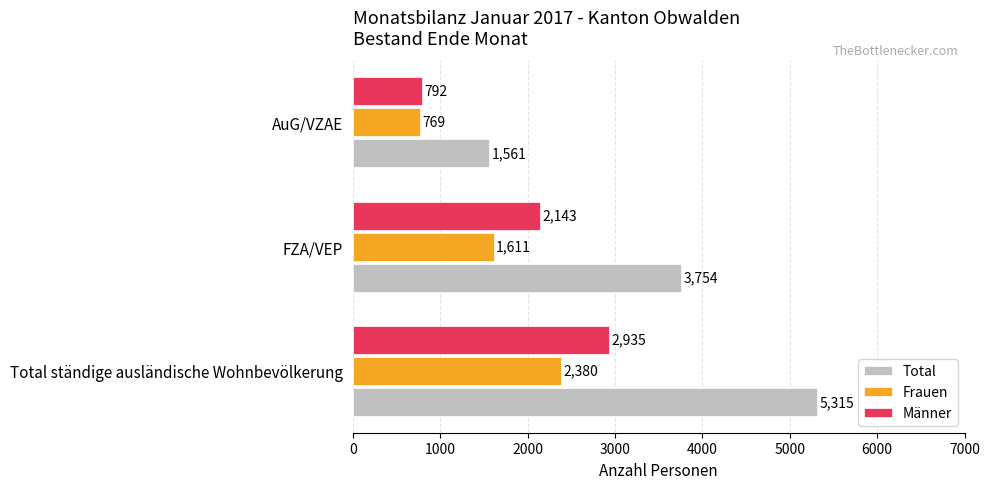

What are all the series names shown in the legend?

Total, Frauen, Männer